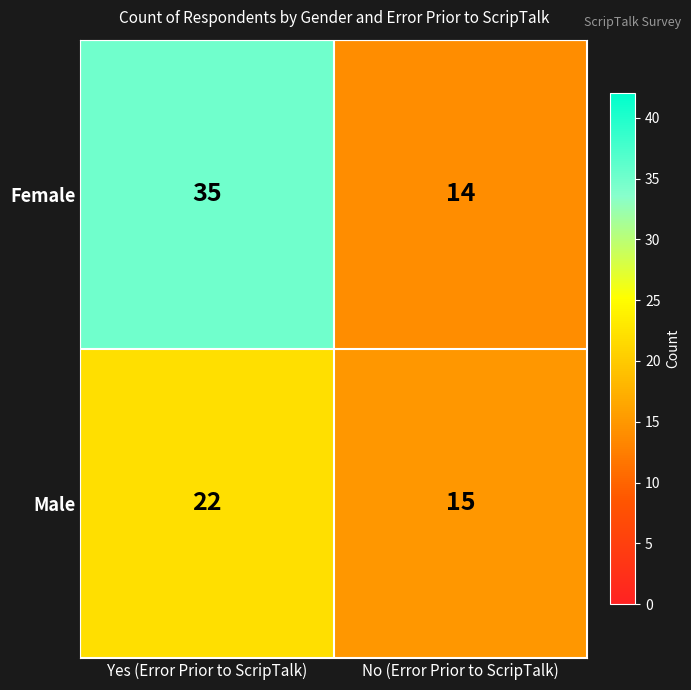

Is it true that Male equals 22 at Yes (Error Prior to ScripTalk)?

True